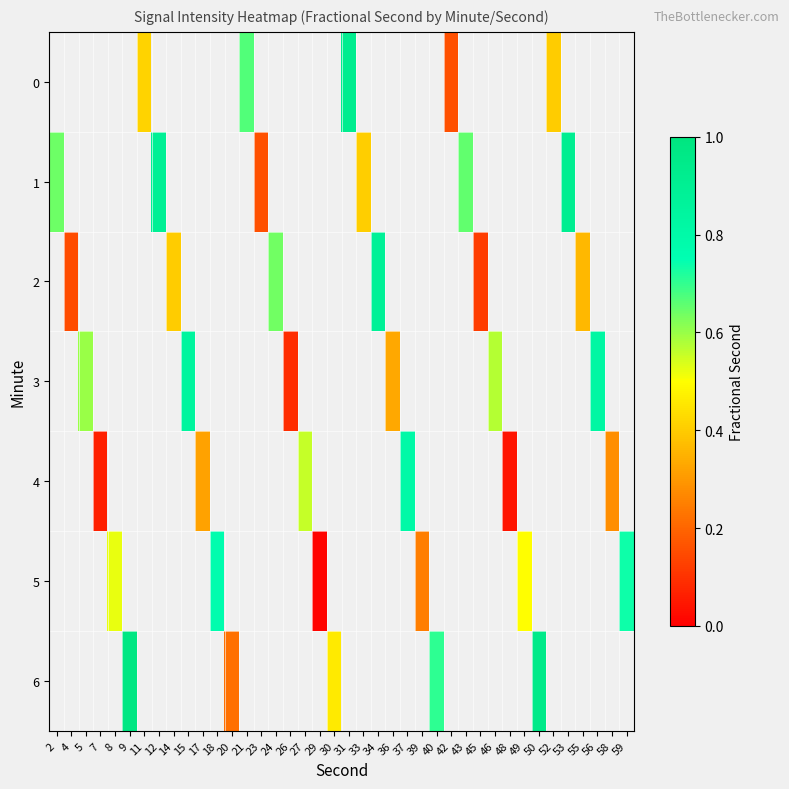

List the series in order of their overall mean, lowest first.

0, 1, 2, 3, 4, 5, 6